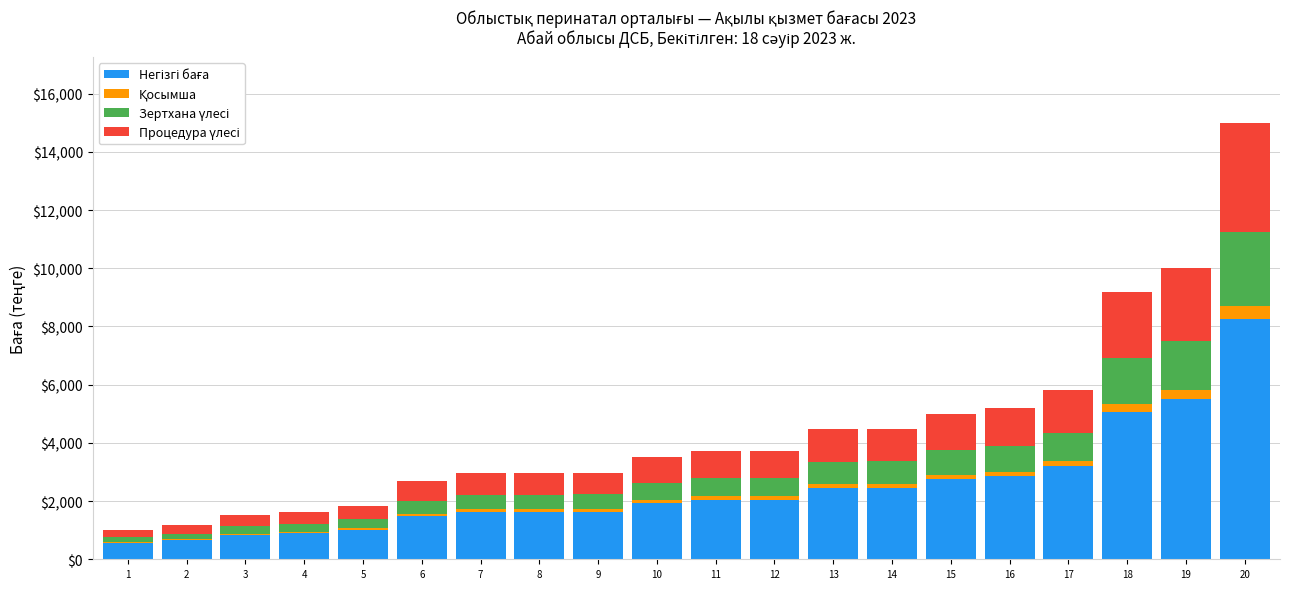

The Қосымша series shows 272.1 at 16. True or false?

False